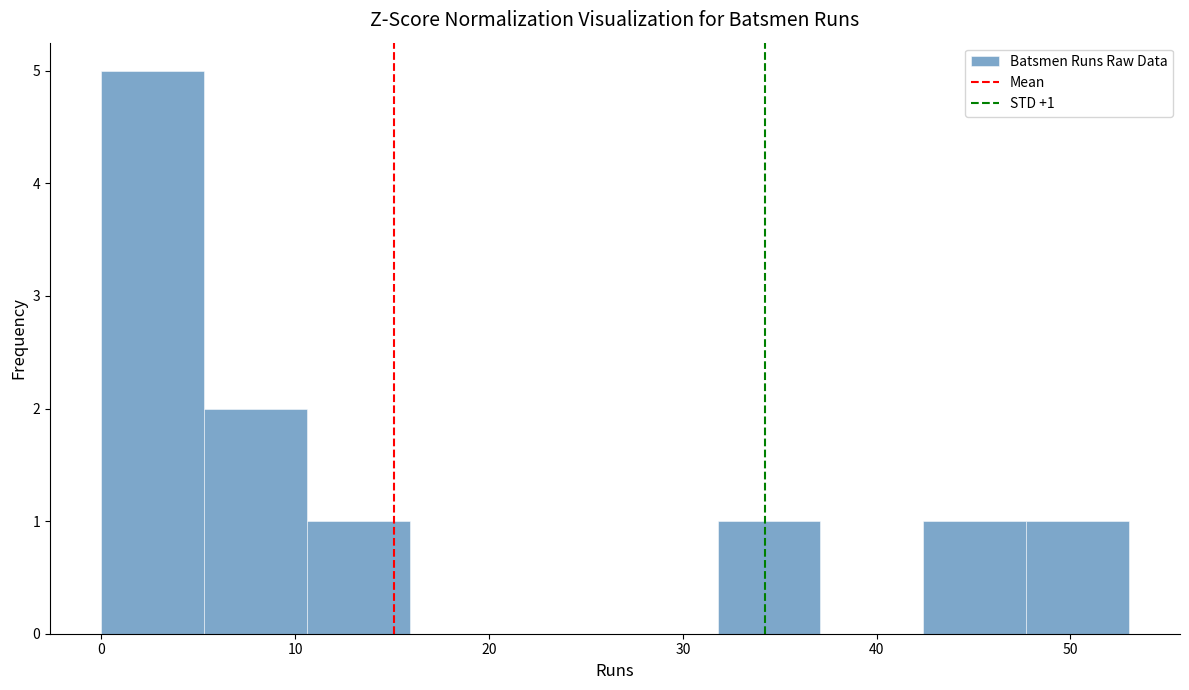

Which range on the x-axis has the tallest bar?

0.0 to 5.3